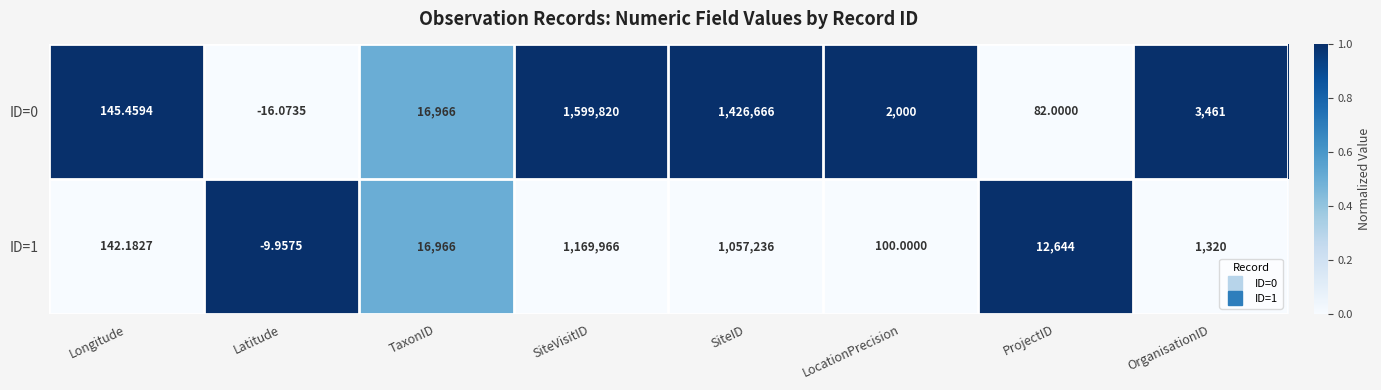

At which label does ID=0 reach its minimum?

Latitude